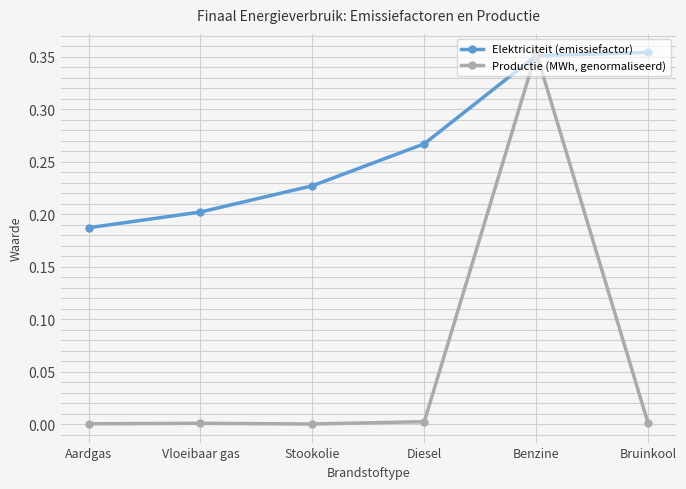

The value of Productie (MWh, genormaliseerd) at Aardgas is 0.0. True or false?

True